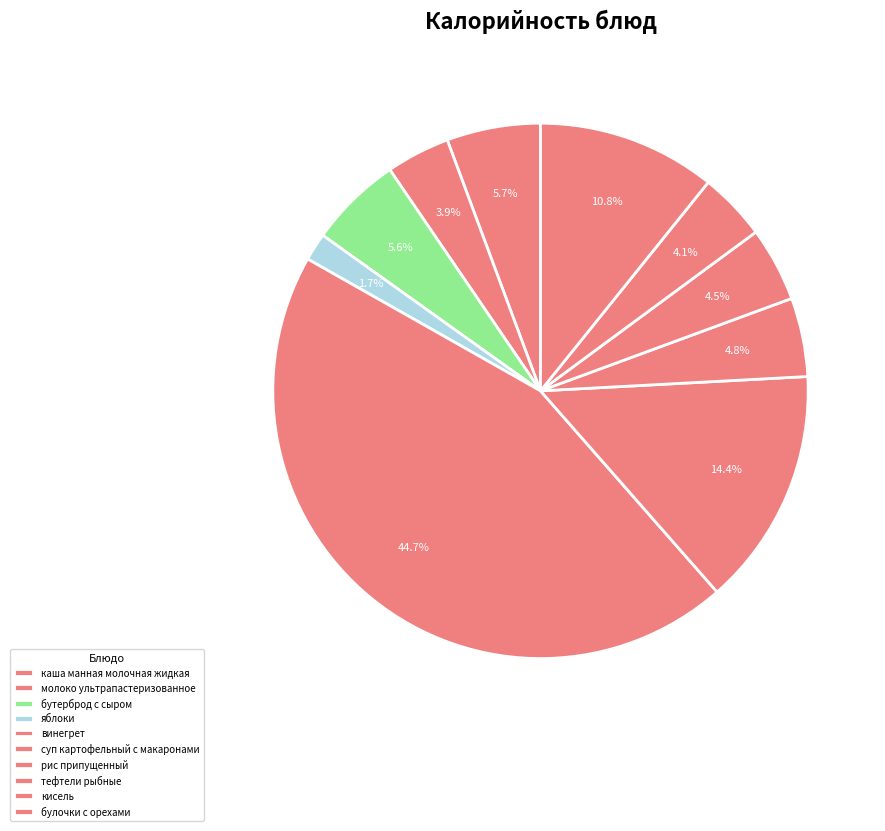

How many segments does this pie chart have?

10